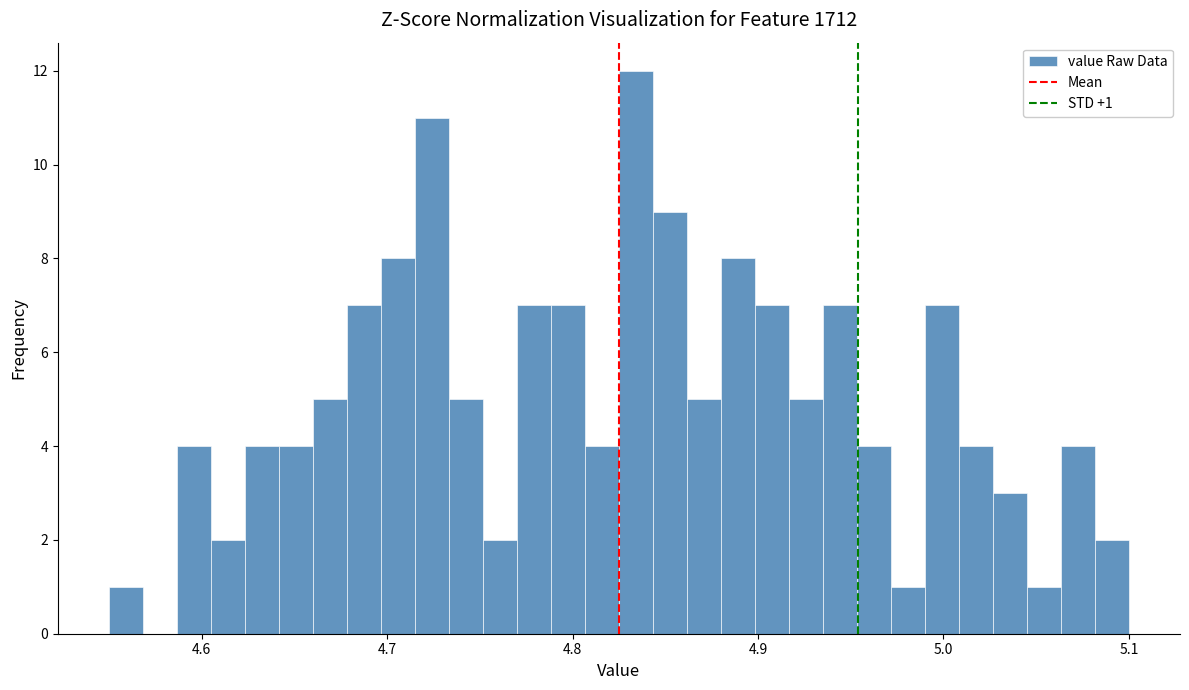

Read against the x-axis, roughly where is the centre of the tallest bar?

4.83